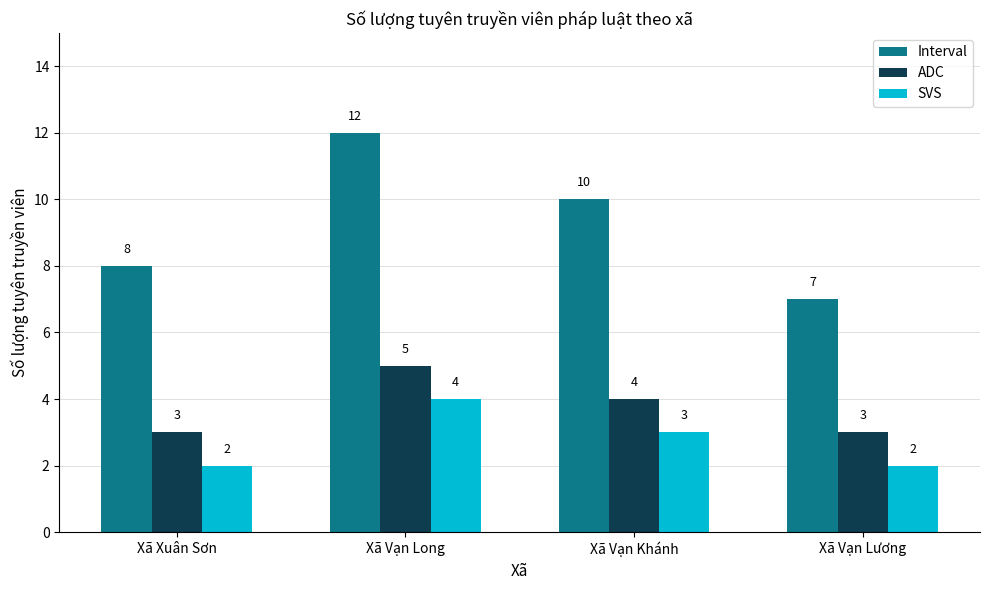

How many bars are there in total?

12